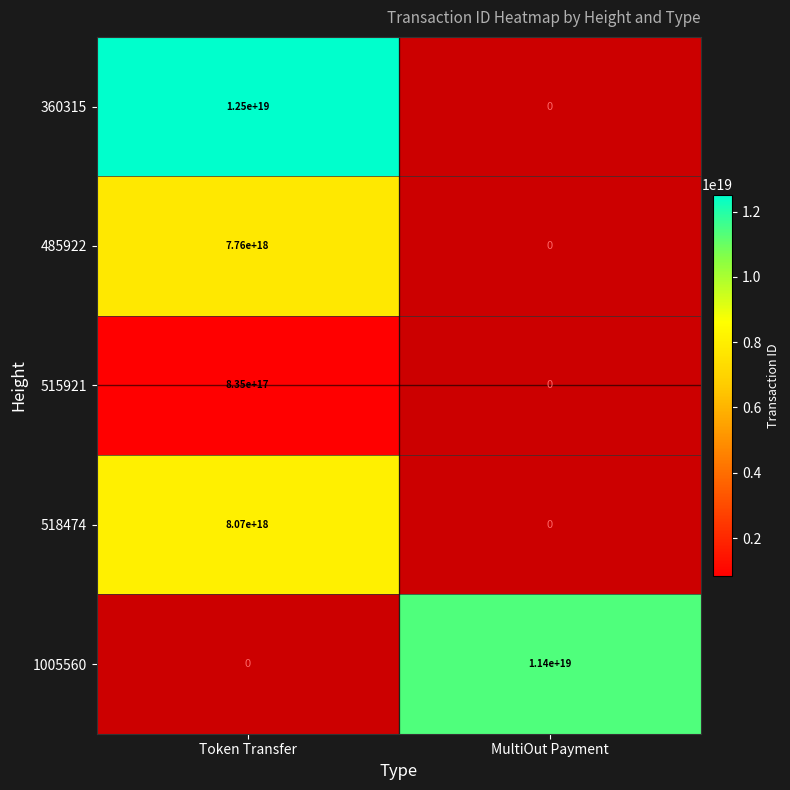

The 360315 series shows 5760039453699388416 at Token Transfer. True or false?

False